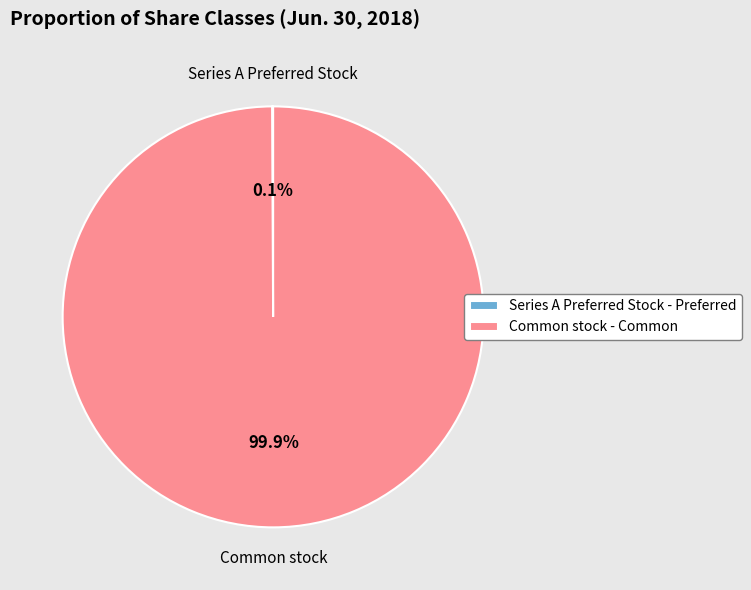

Which category has the biggest portion of the pie?

Common stock - Common